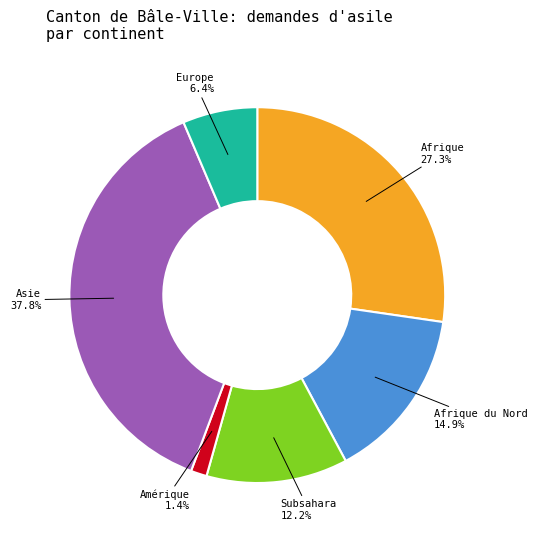

Does any single category account for the majority?

No